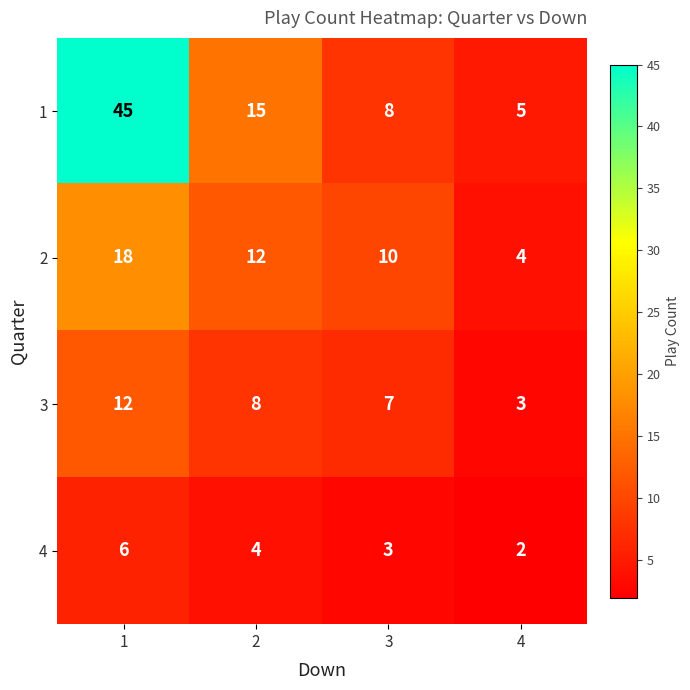

Is it true that 2 equals 4 at 2?

False